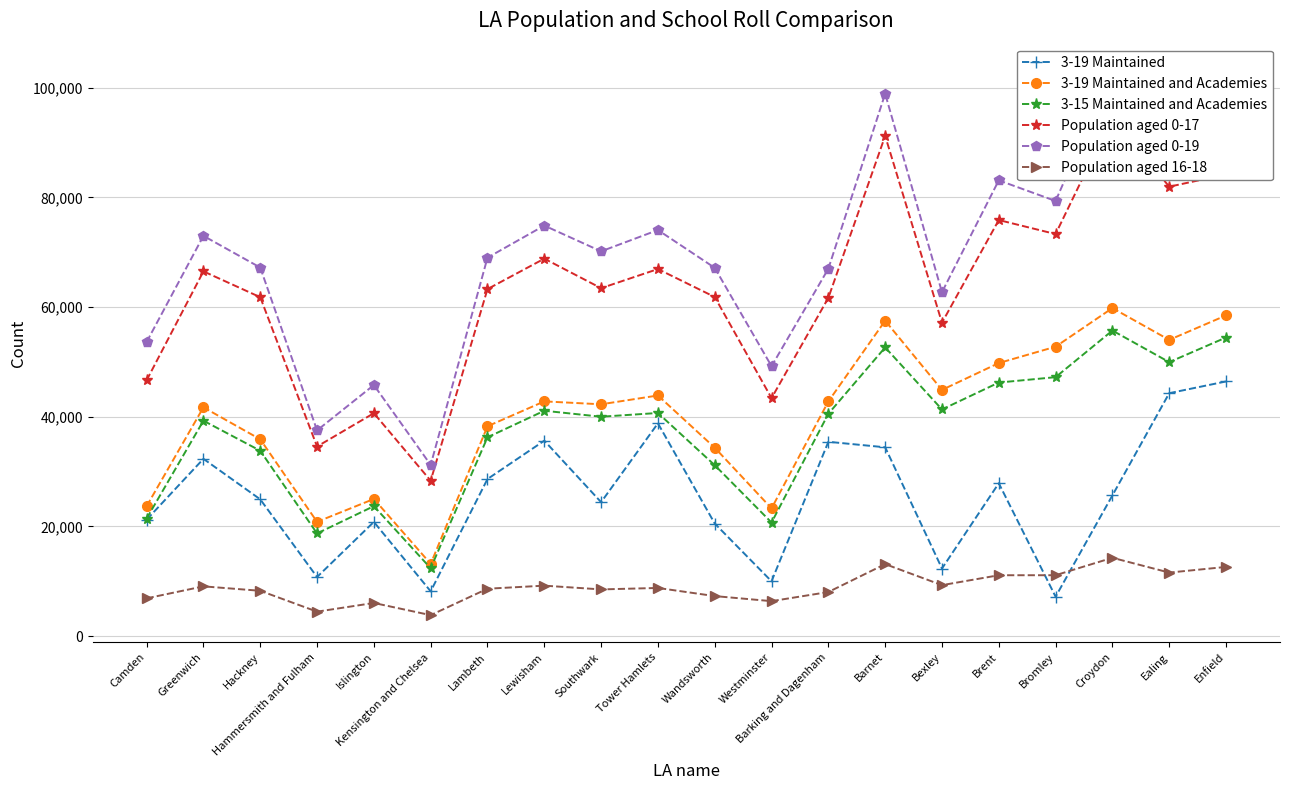

True or false: Population aged 16-18 has more than 2 interior local peaks.

True